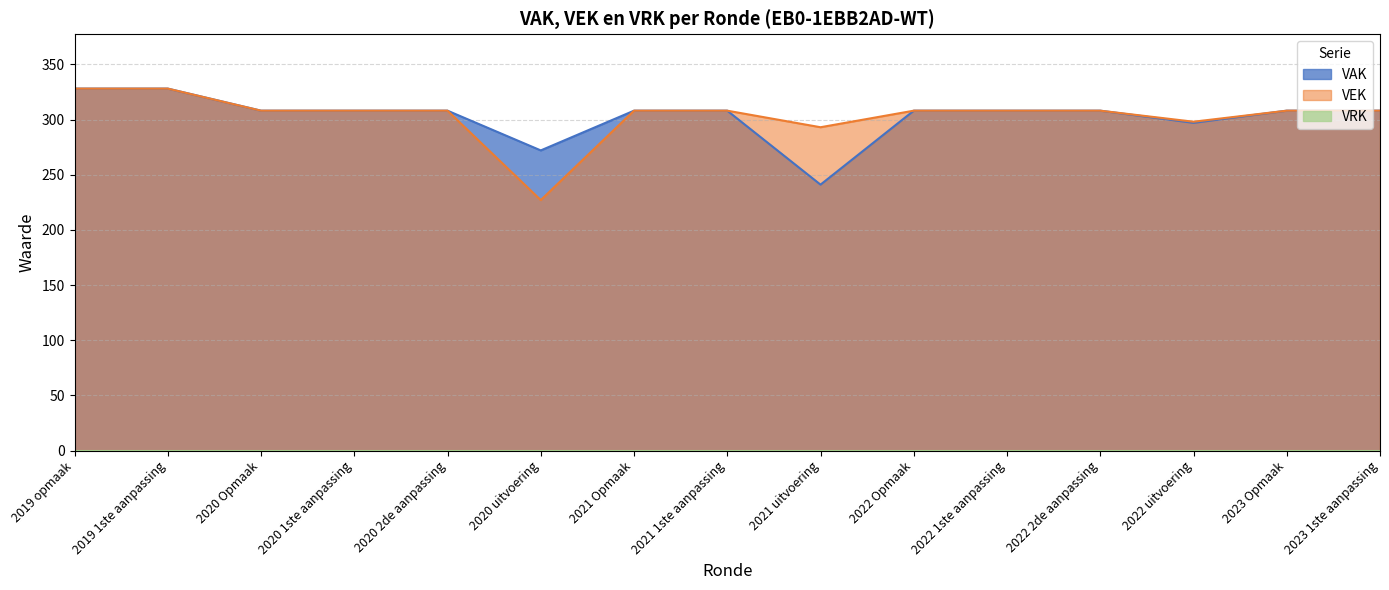

Which series has the largest total across all categories?

VEK